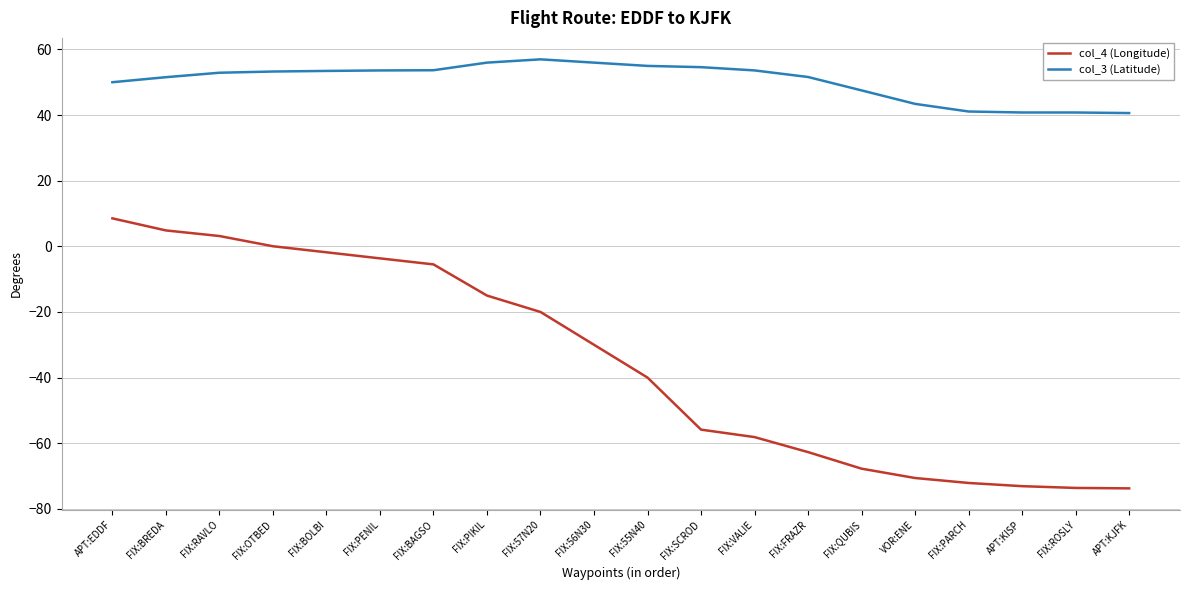

Rank the series by their average value, from highest to lowest.

col_3 (Latitude), col_4 (Longitude)